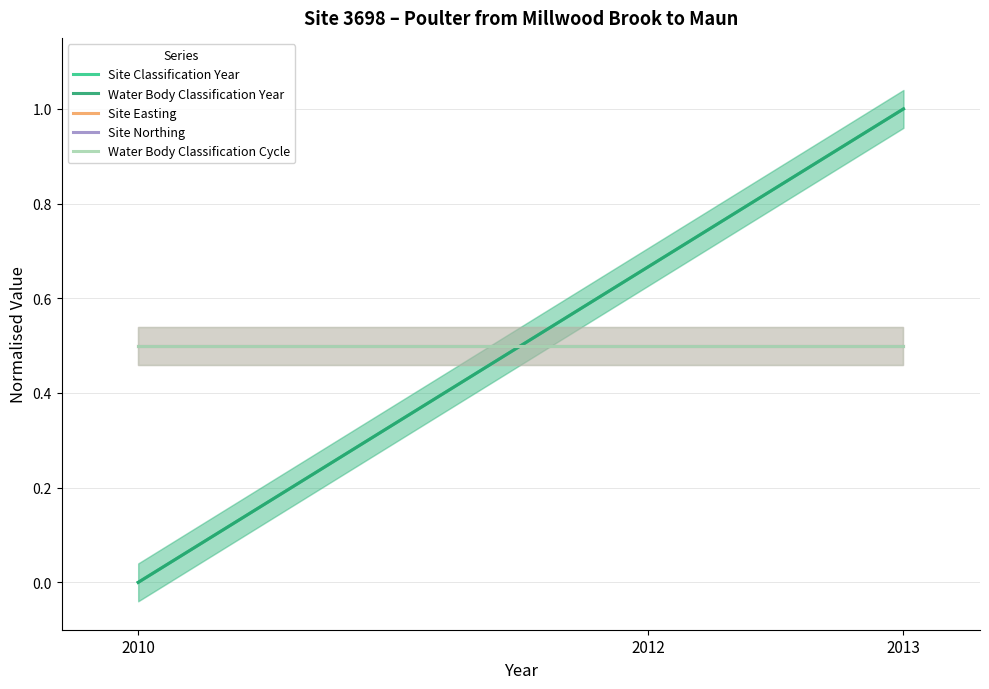

What is the difference between the maximum and minimum values in the Site Classification Year series?

1.0